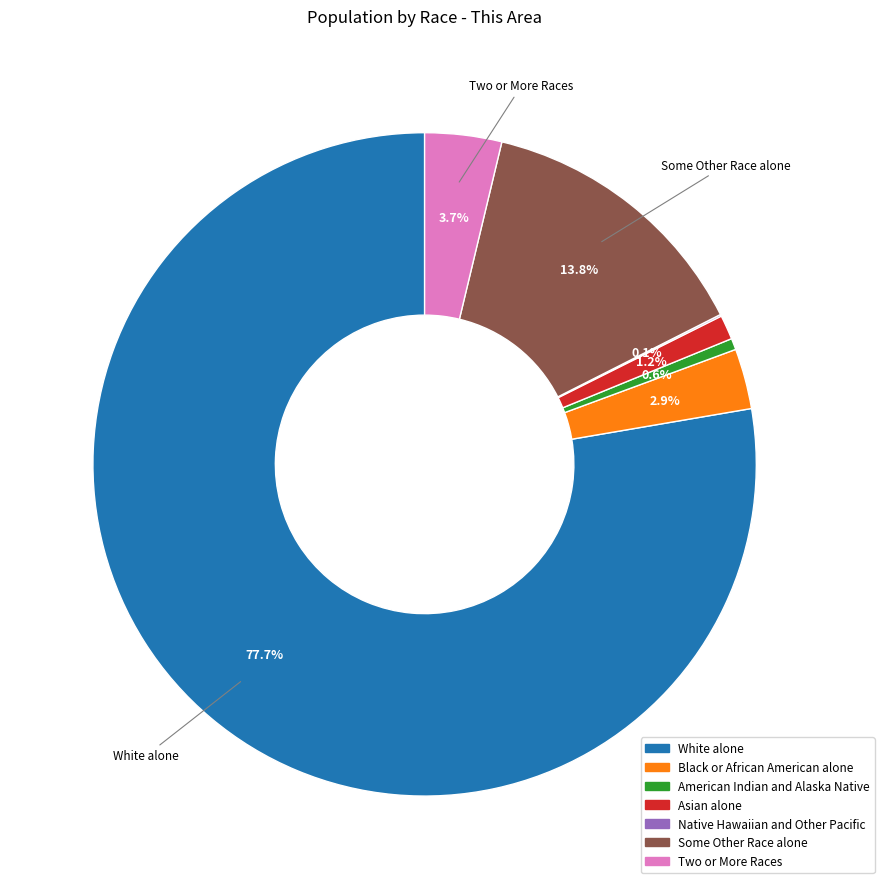

To the nearest percent, what portion does Two or More Races represent?

4%